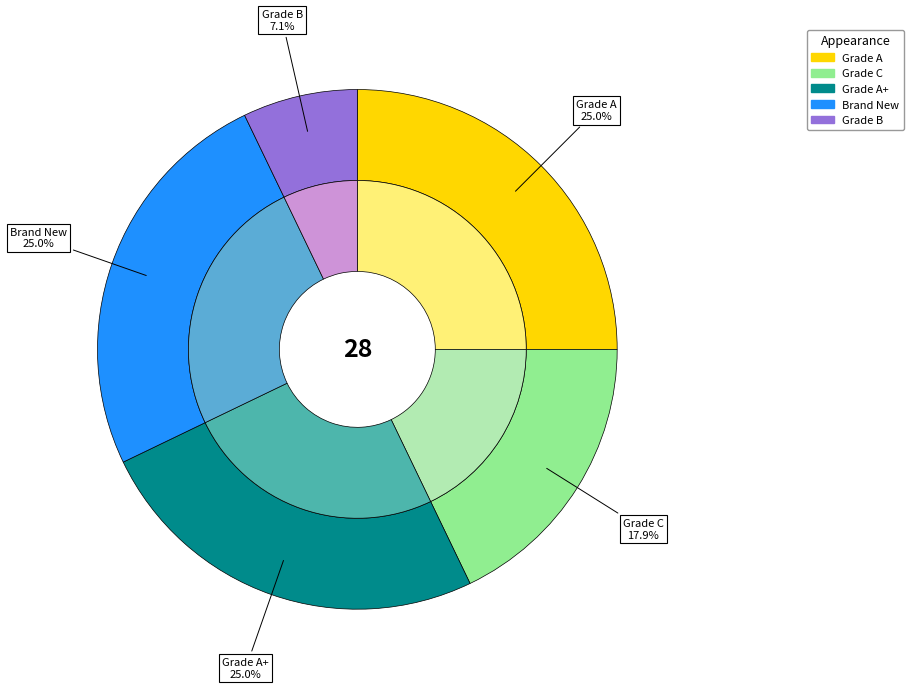

Which category has the smallest portion of the pie?

Grade B (Unboxed, Grey)